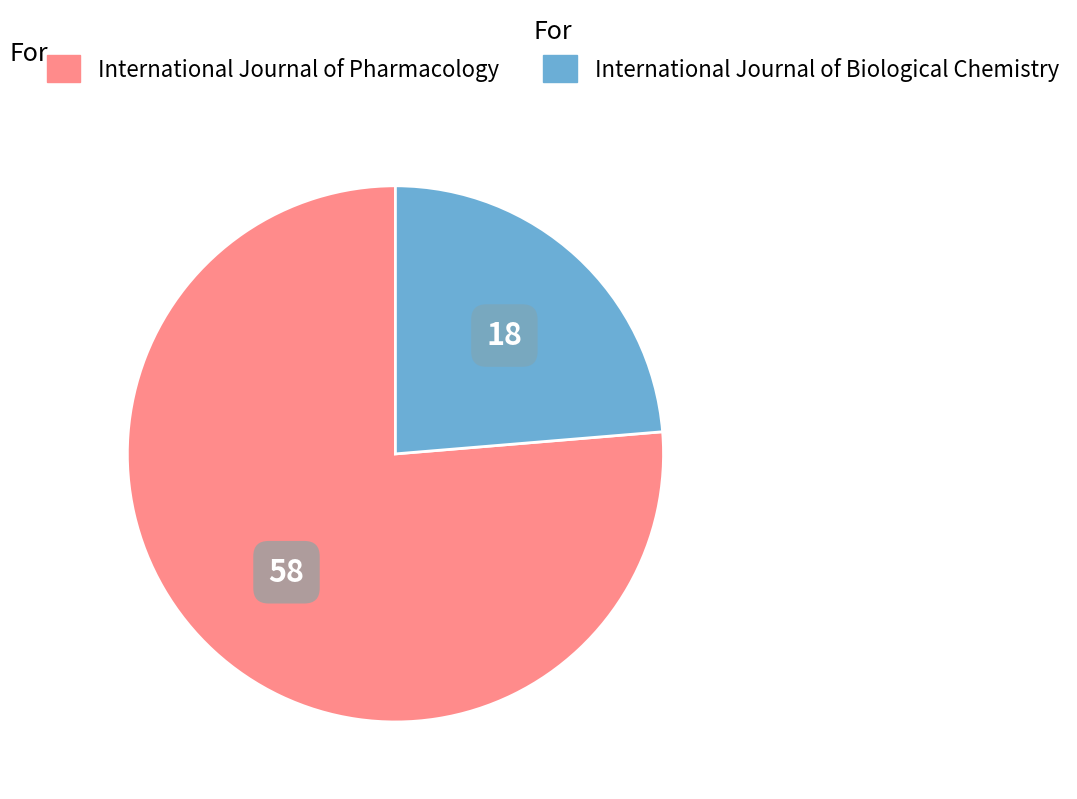

Is International Journal of Biological Chemistry the majority of the pie?

No